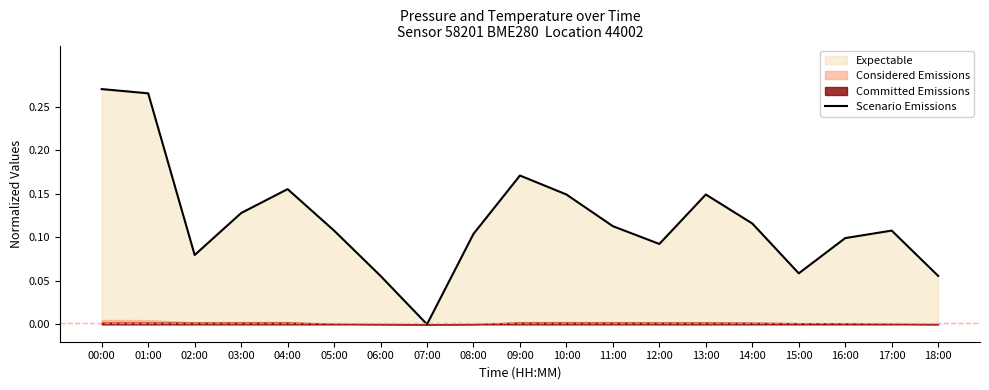

Count the number of categories in the chart.

19